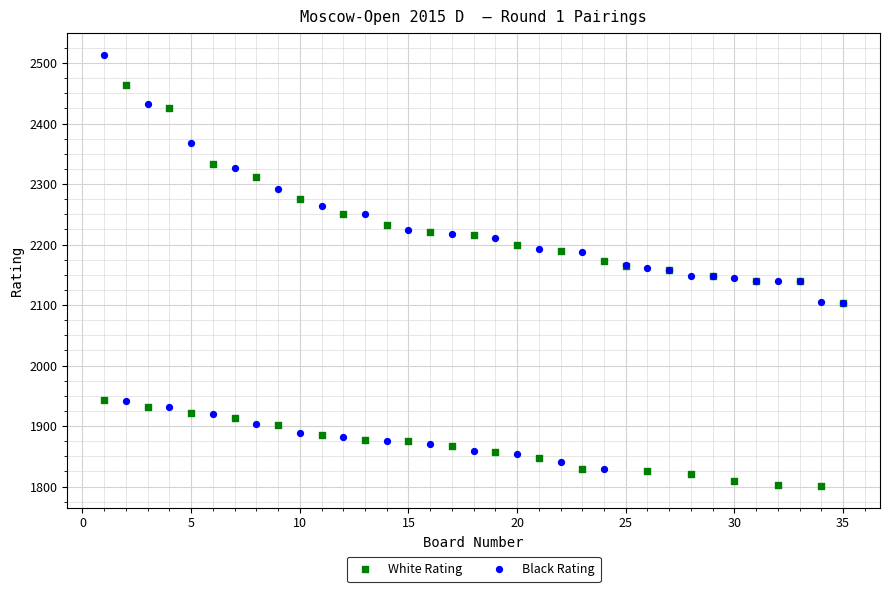

Which series reaches the maximum Y coordinate?

Black Rating